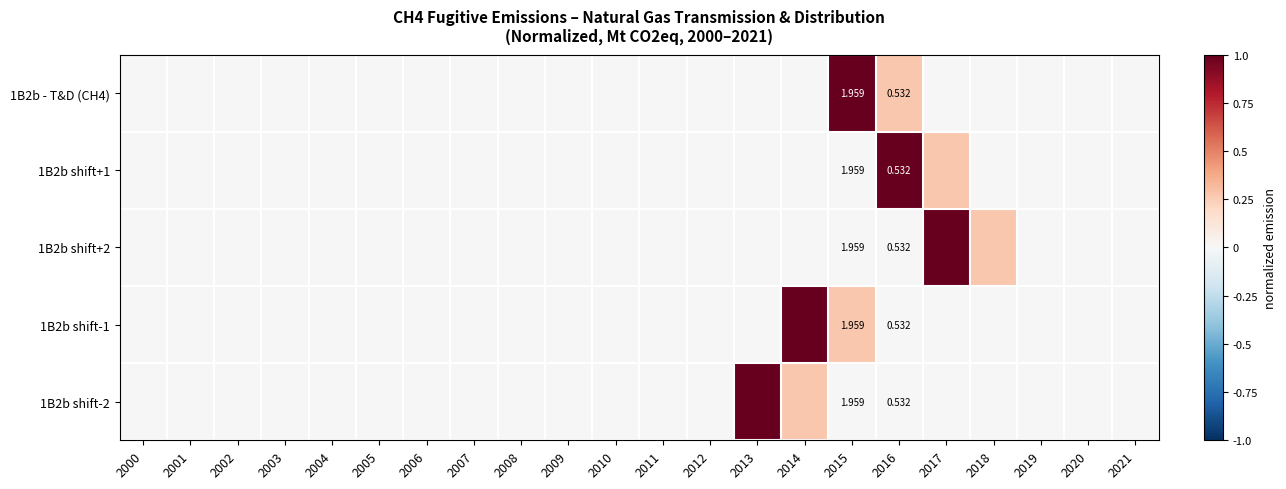

How many categories are shown in the chart?

22